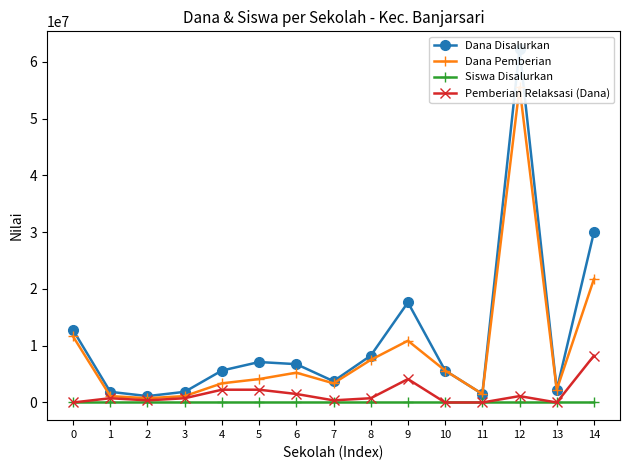

Which series has the largest total across all categories?

Dana Disalurkan